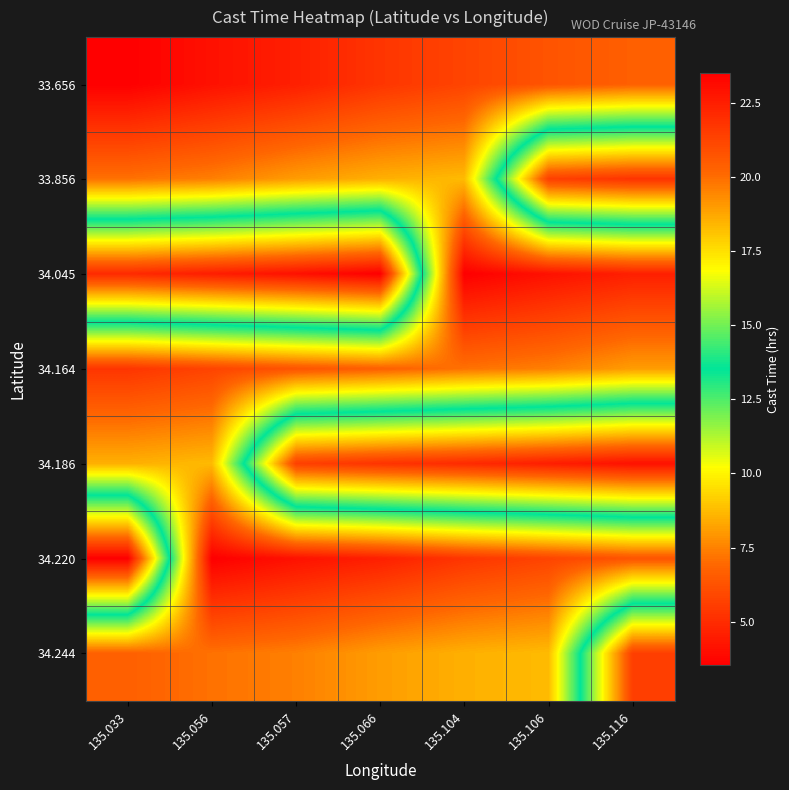

At which category is the sum across all series the highest?

135.116